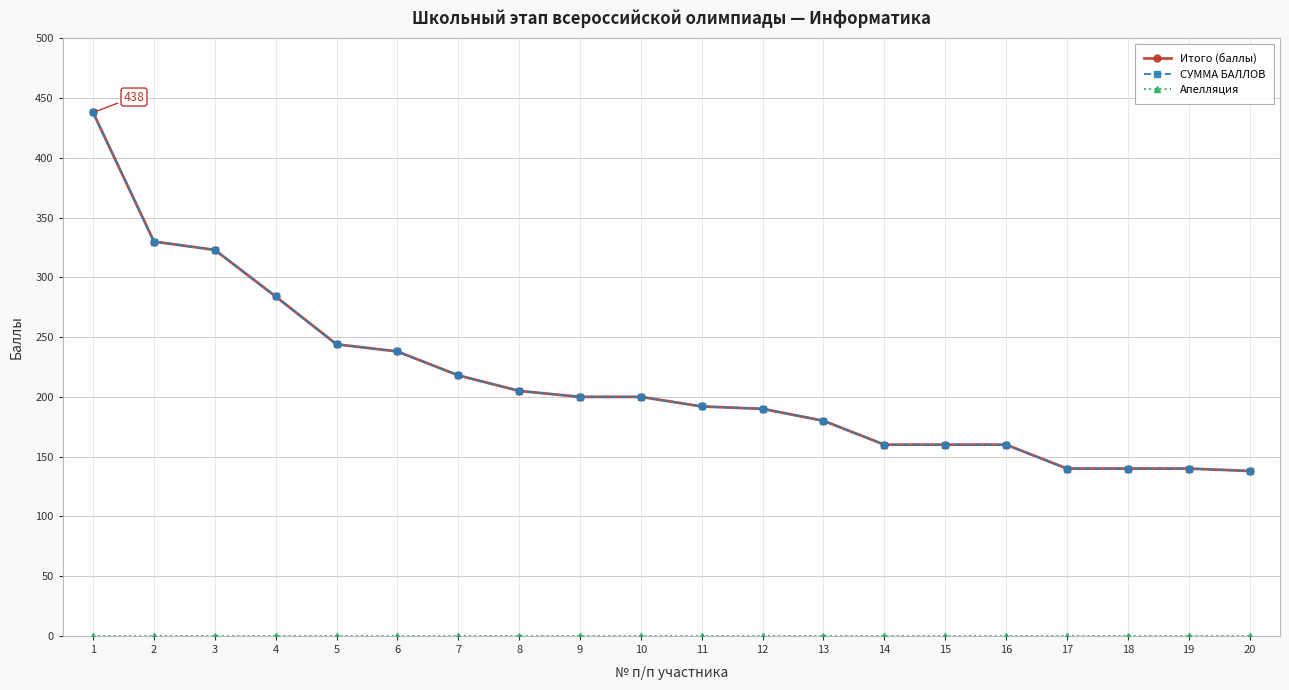

What is the value of the Итого (баллы) point at the 2nd from the left?

330